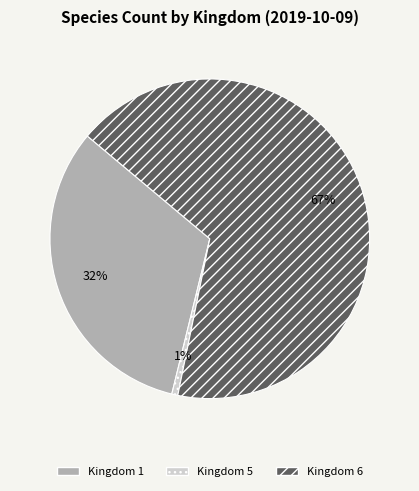

To the nearest percent, what is the difference between the largest and smallest slice percentages?

66%